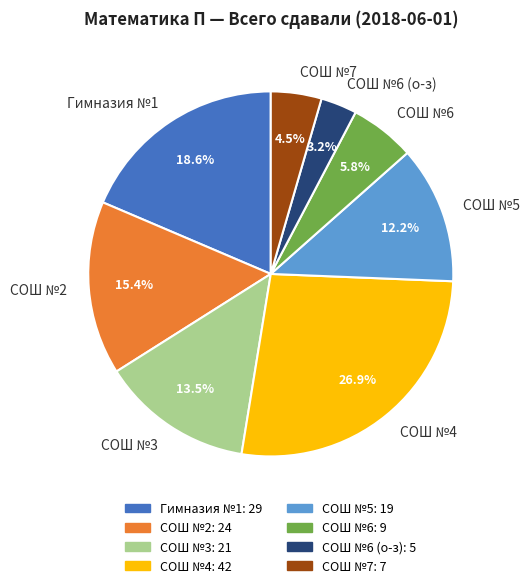

Approximately how many times larger is the value at СОШ №5 compared to СОШ №4?

0.5